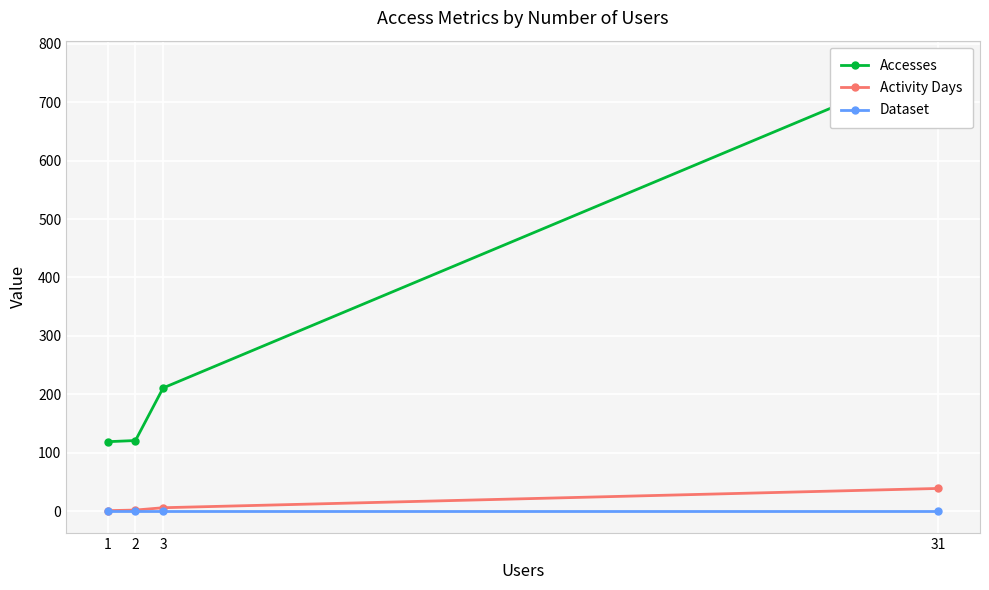

Which series has the largest range (max minus min)?

Accesses